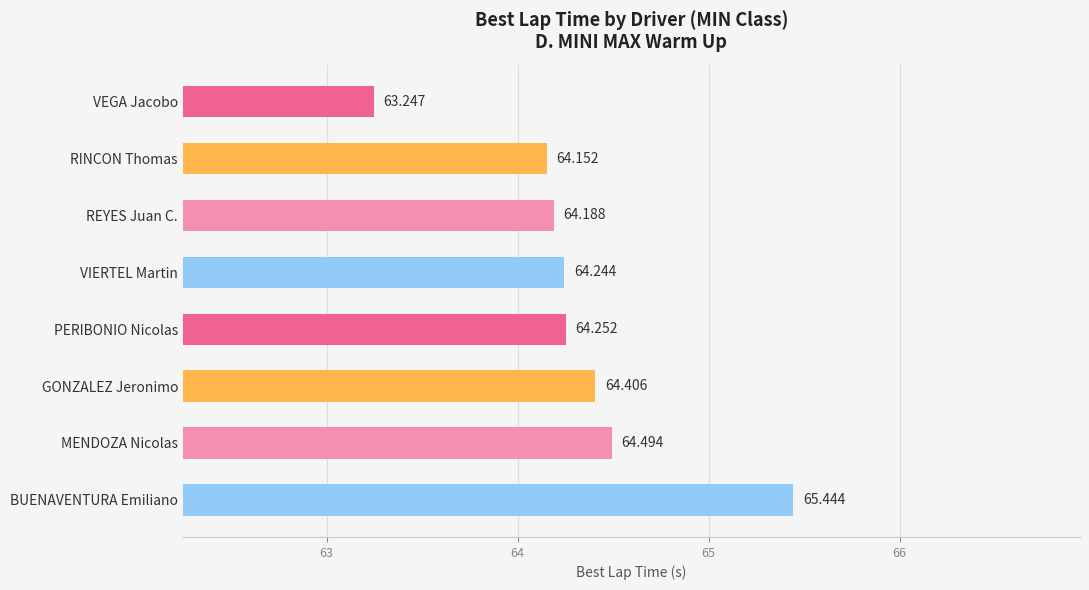

What is the label of the 4th bar from the bottom?

PERIBONIO Nicolas